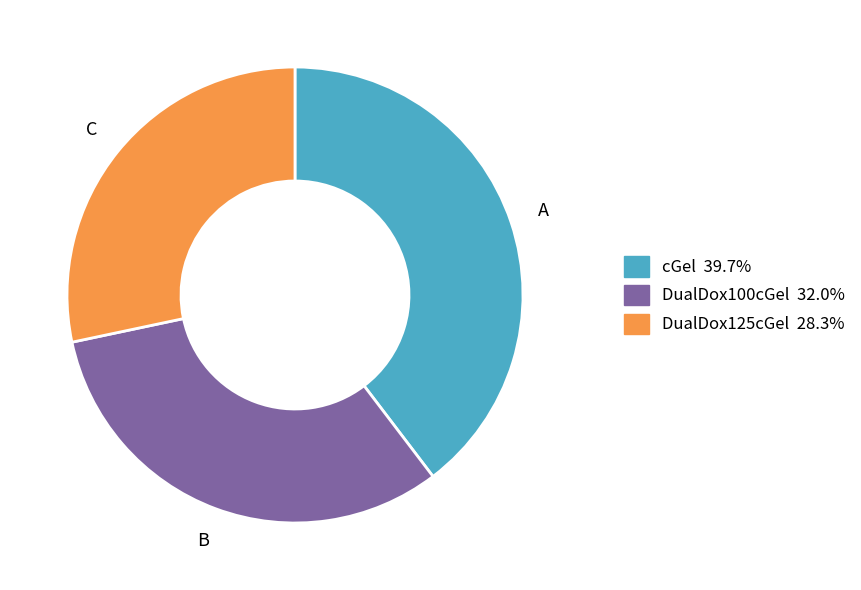

The DualDox100cGel slice represents 32% of the pie. True or false?

True